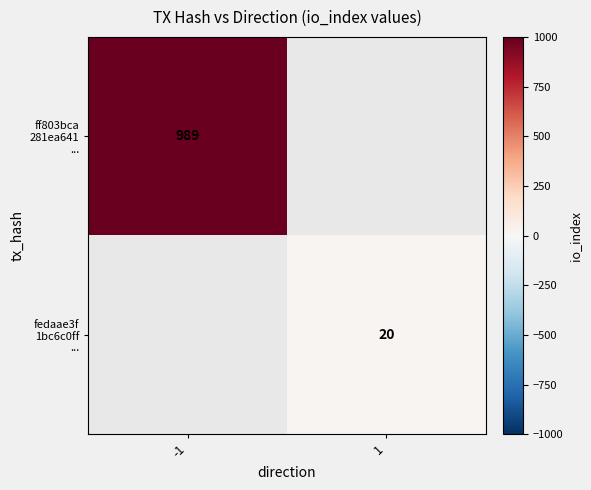

Count the number of categories in the chart.

2